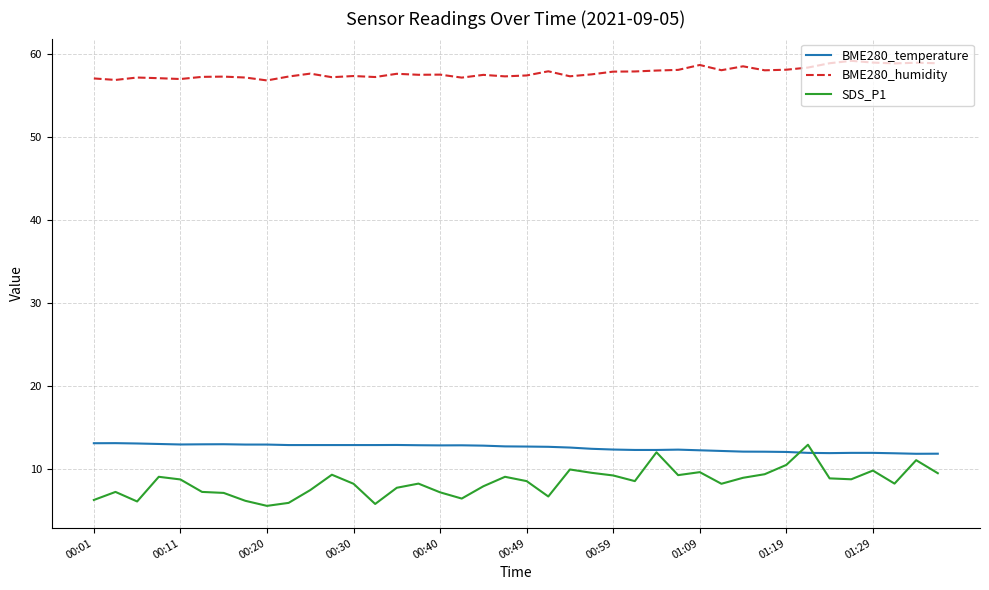

Which series has the largest range (max minus min)?

SDS_P1